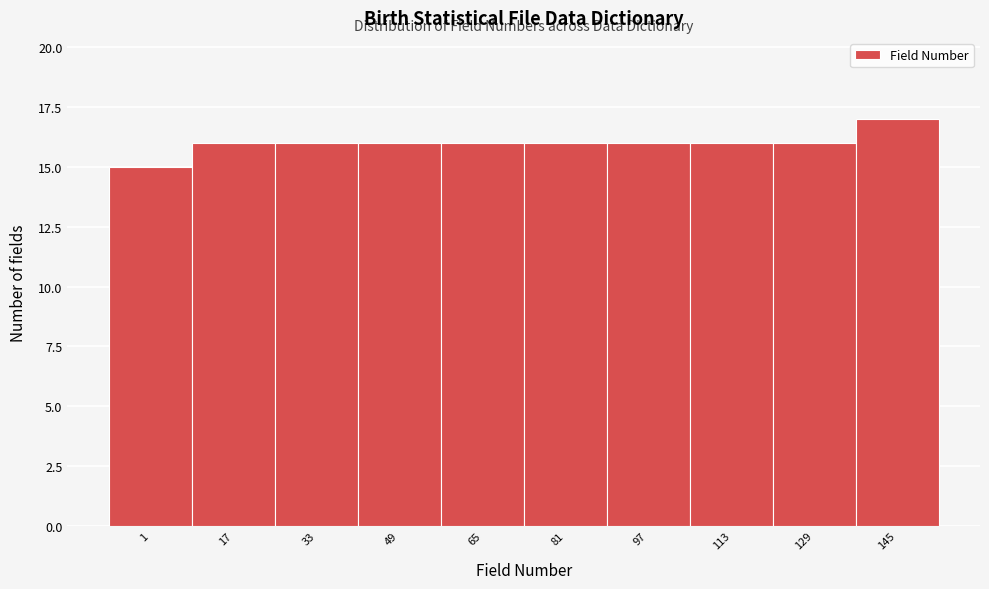

Reading right to left, what are all the values shown in this chart?

145=17	129=16	113=16	97=16	81=16	65=16	49=16	33=16	17=16	1=15